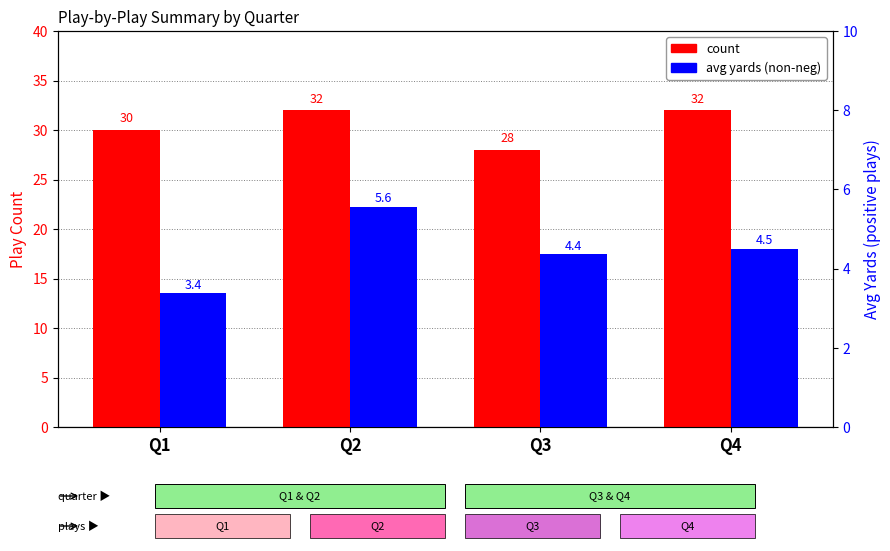

What is the value of the count bar at the 4th from the left?

32.0